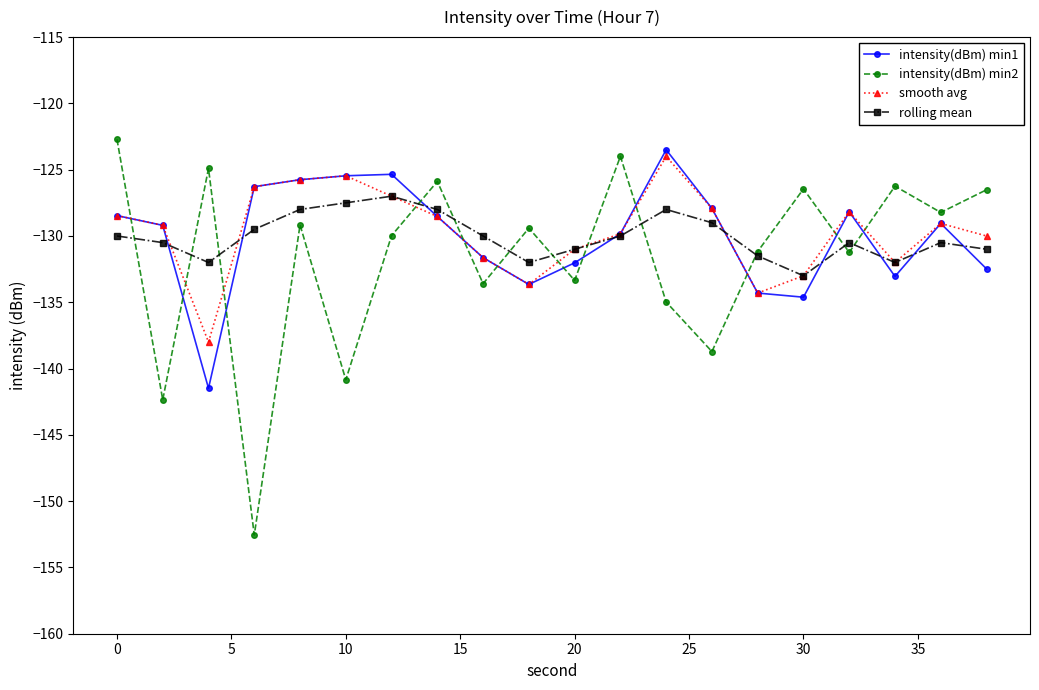

True or false: rolling mean and intensity(dBm) min1 intersect in this chart.

True